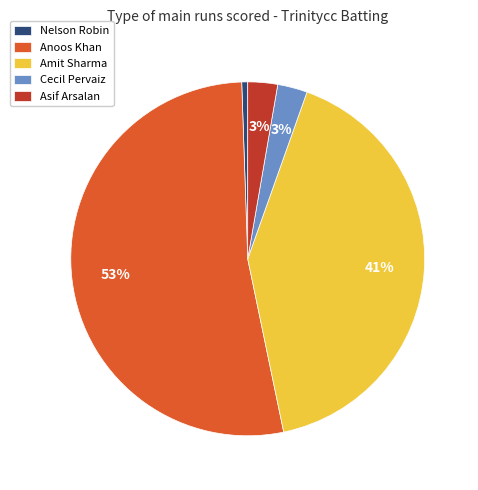

Which category has the smallest portion of the pie?

Nelson Robin